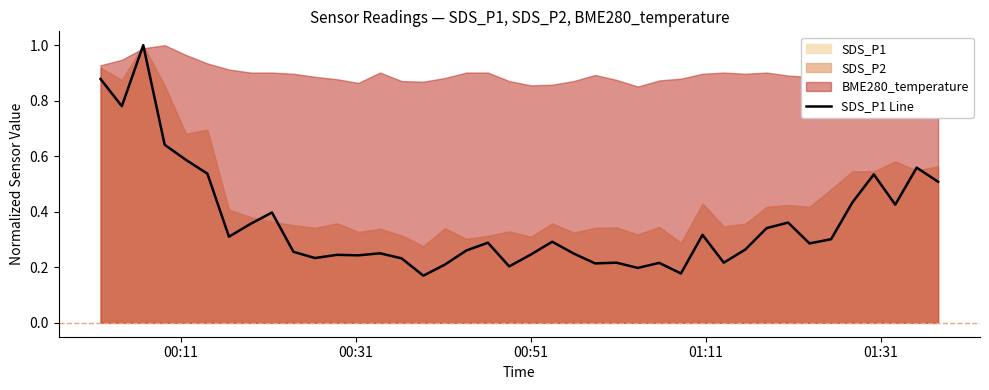

Reading left to right, list all the values displayed in this chart.

0.9	0.8	1.0	0.6	0.6	0.5	0.3	0.4	0.4	0.3	0.2	0.2	0.2	0.3	0.2	0.2	0.2	0.3	0.3	0.2	0.2	0.3	0.2	0.2	0.2	0.2	0.2	0.2	0.3	0.2	0.3	0.3	0.4	0.3	0.3	0.4	0.5	0.4	0.6	0.5